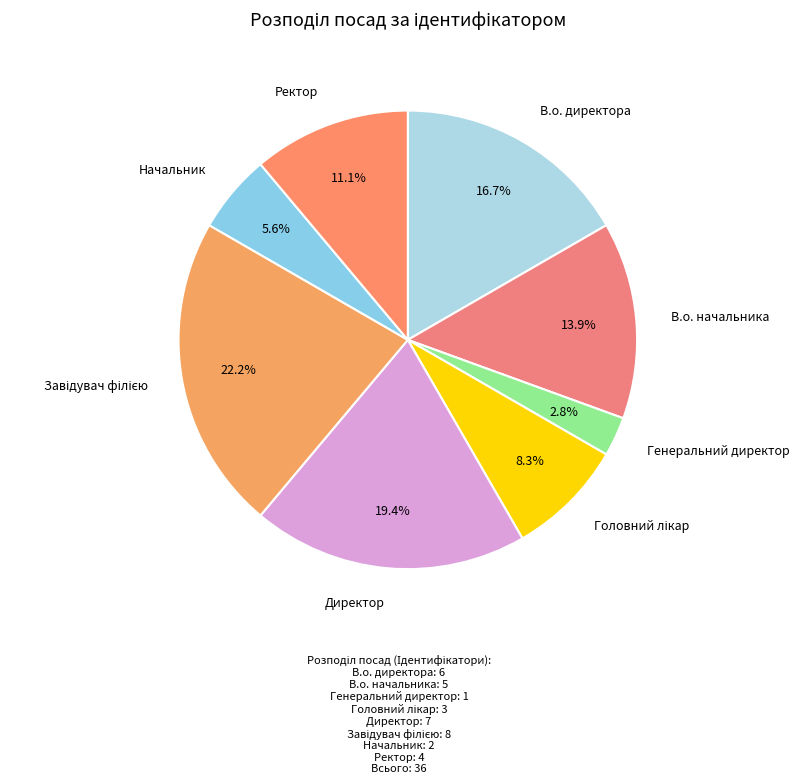

Combined, what portion of the pie is В.о. начальника and Директор?

33.3%